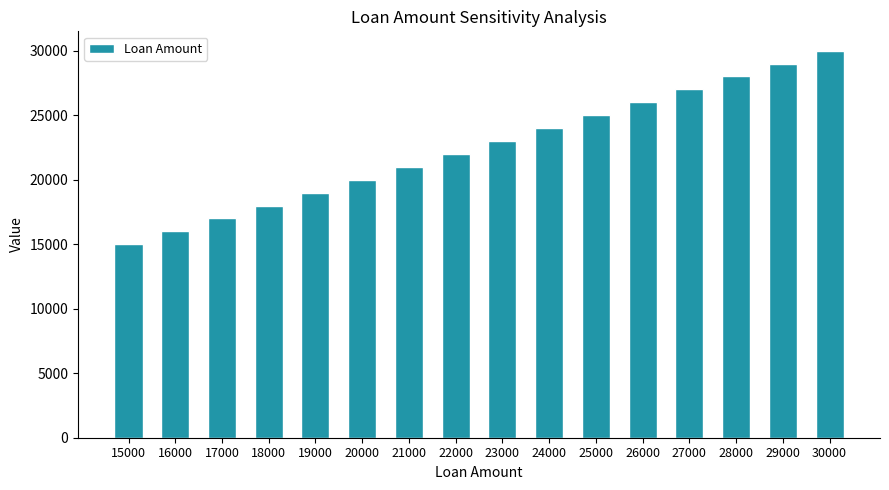

What is the ratio of the value at 28000 to the value at 19000?

1.5